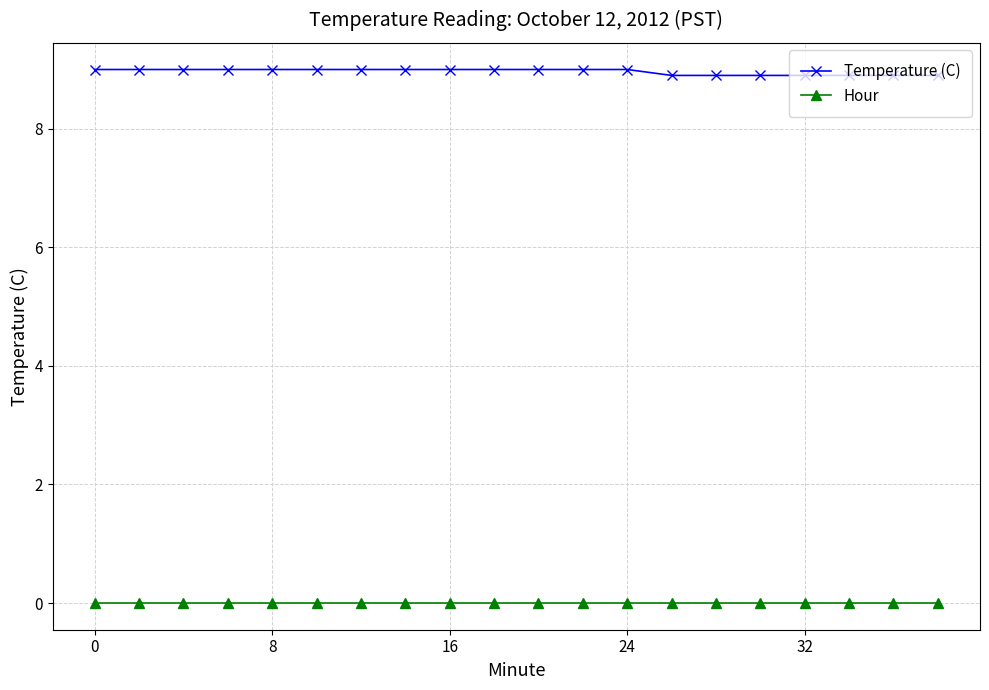

At how many categories does at least one series exceed 3?

20